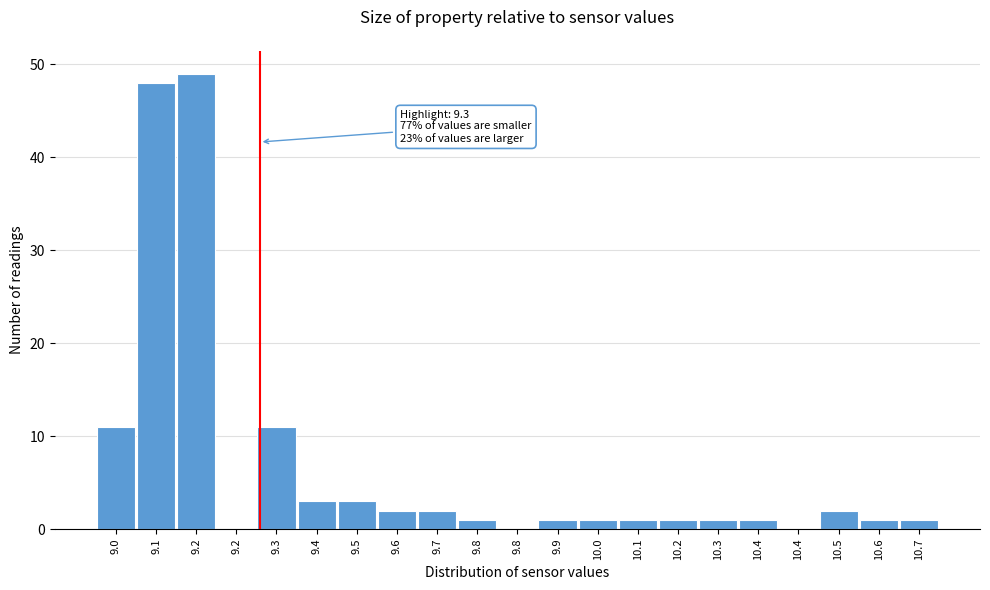

Count the number of categories in the chart.

21